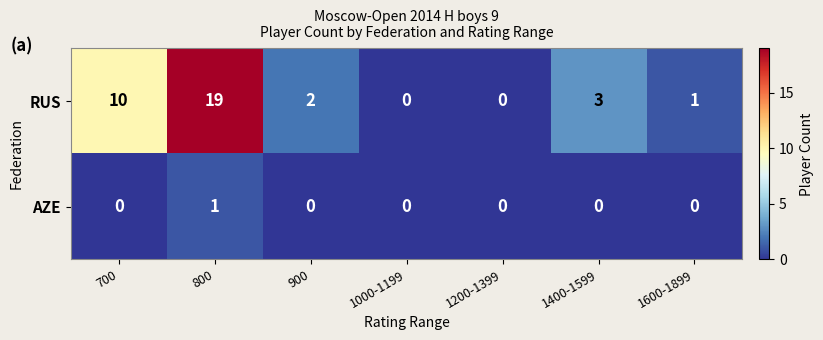

What is the total value across all series at 900?

2